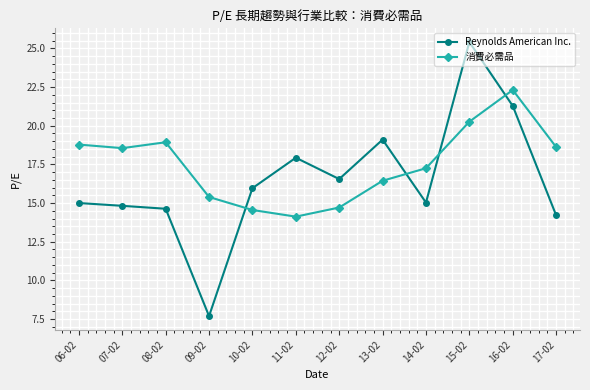

True or false: Reynolds American Inc. and 消費必需品 cross at least once.

True